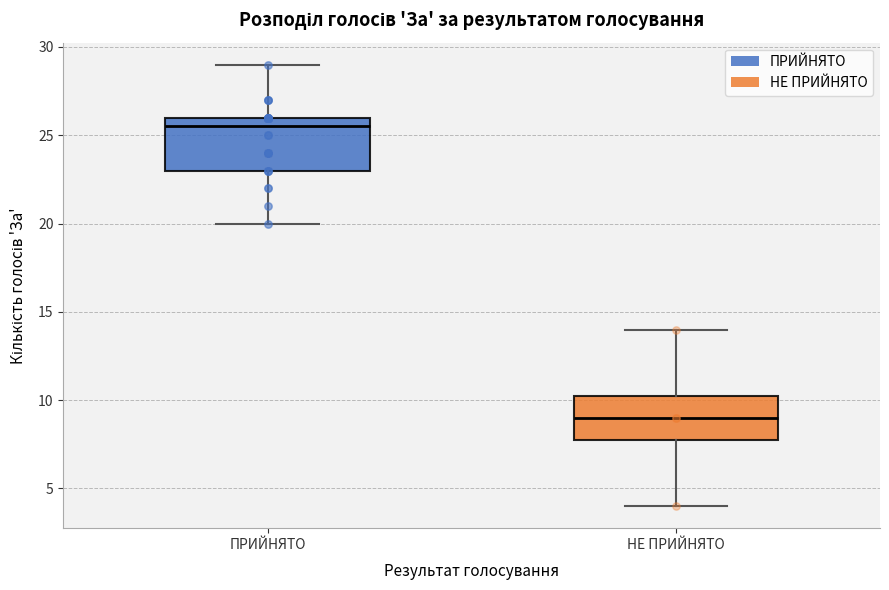

Which box is the tallest, from its lower edge to its upper edge?

ПРИЙНЯТО